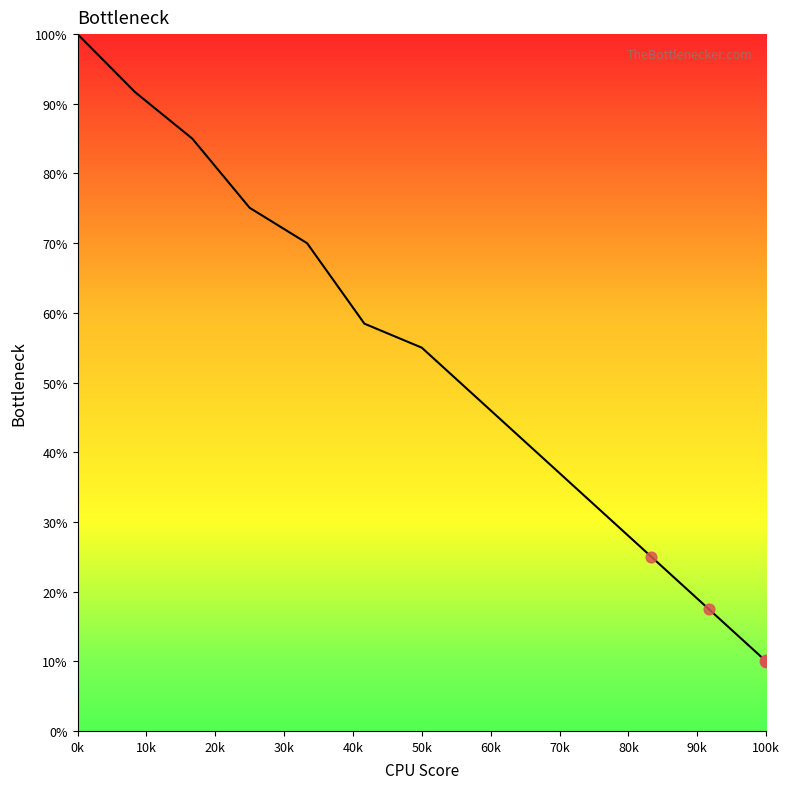

What is the smallest value displayed?

10.0